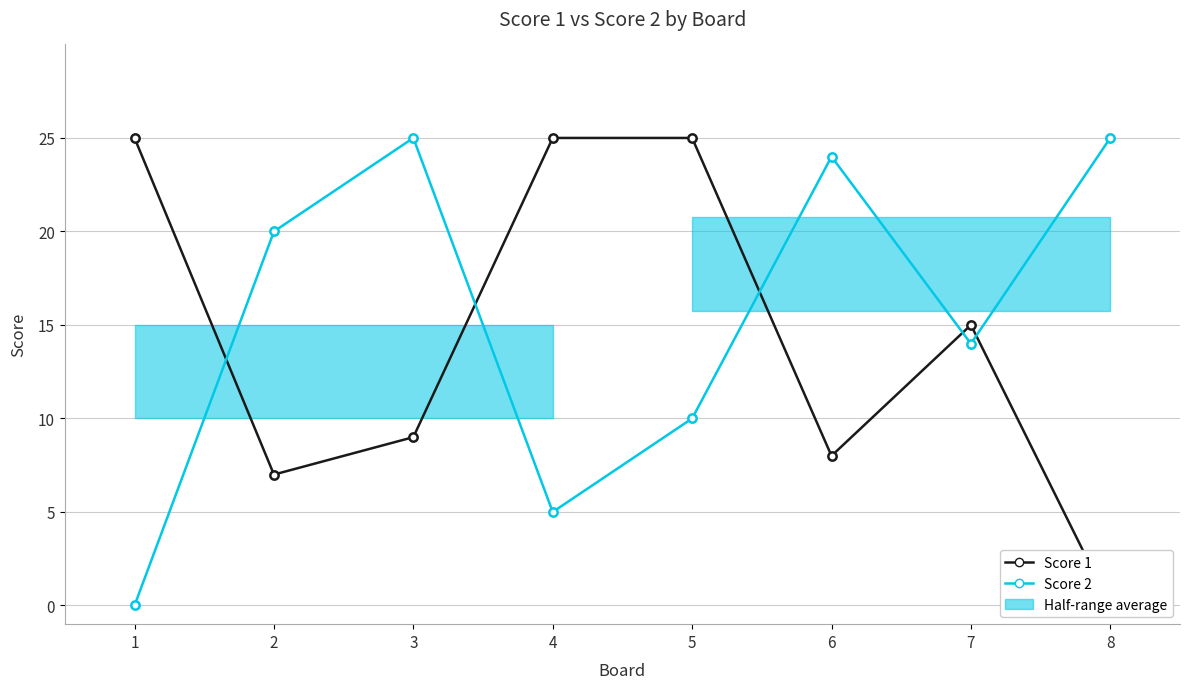

At how many categories does at least one series exceed 12?

8